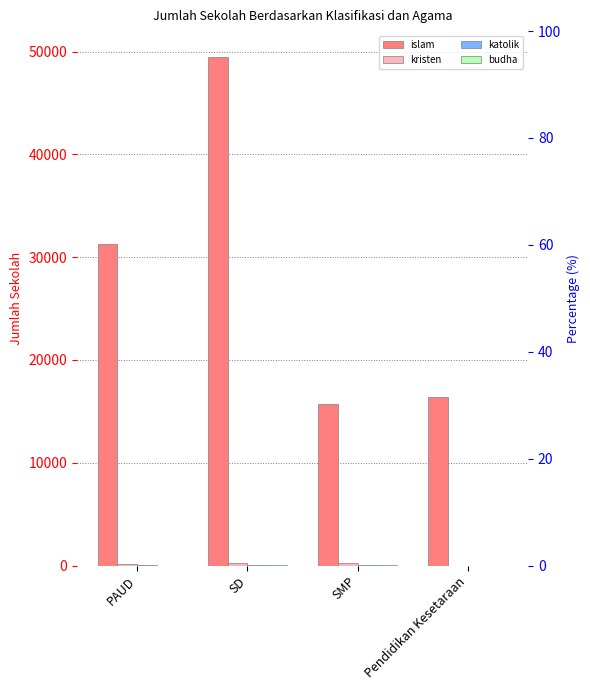

Rank the series at PAUD from highest to lowest value.

islam, kristen, katolik, budha